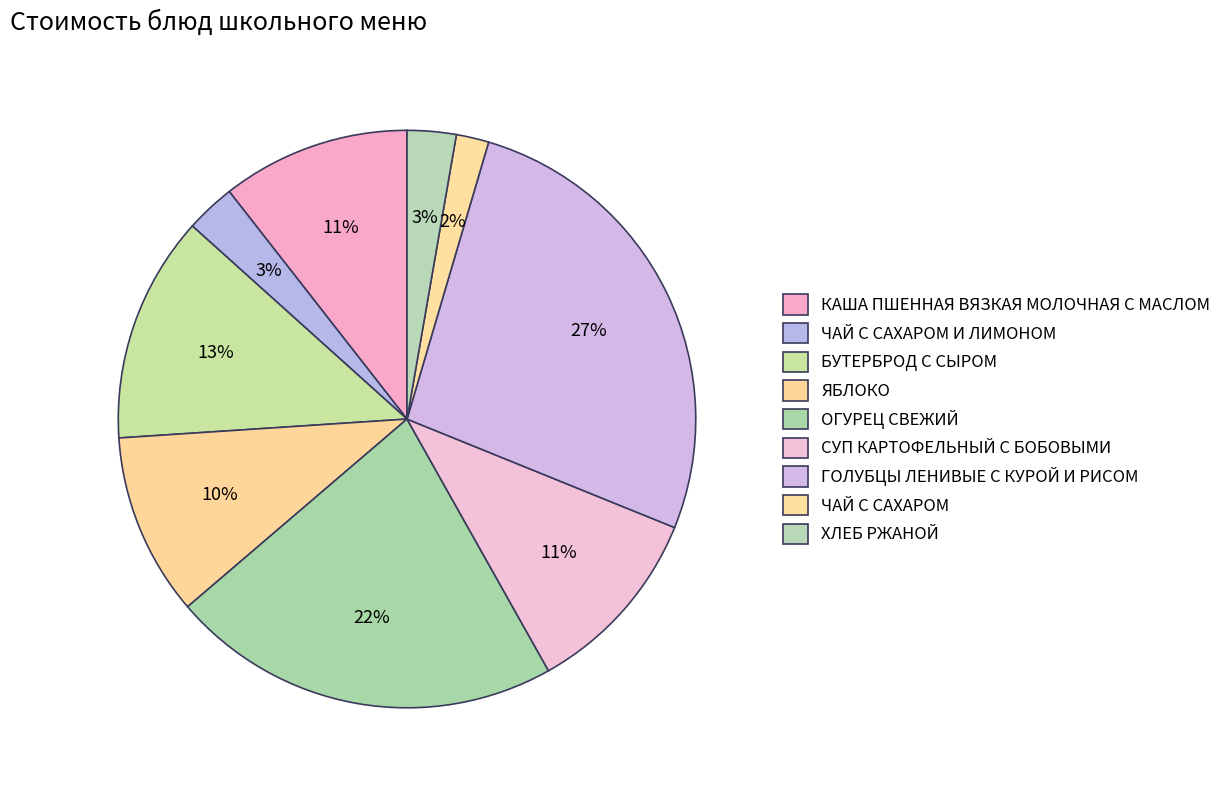

The ЧАЙ С САХАРОМ slice represents 1% of the pie. True or false?

False